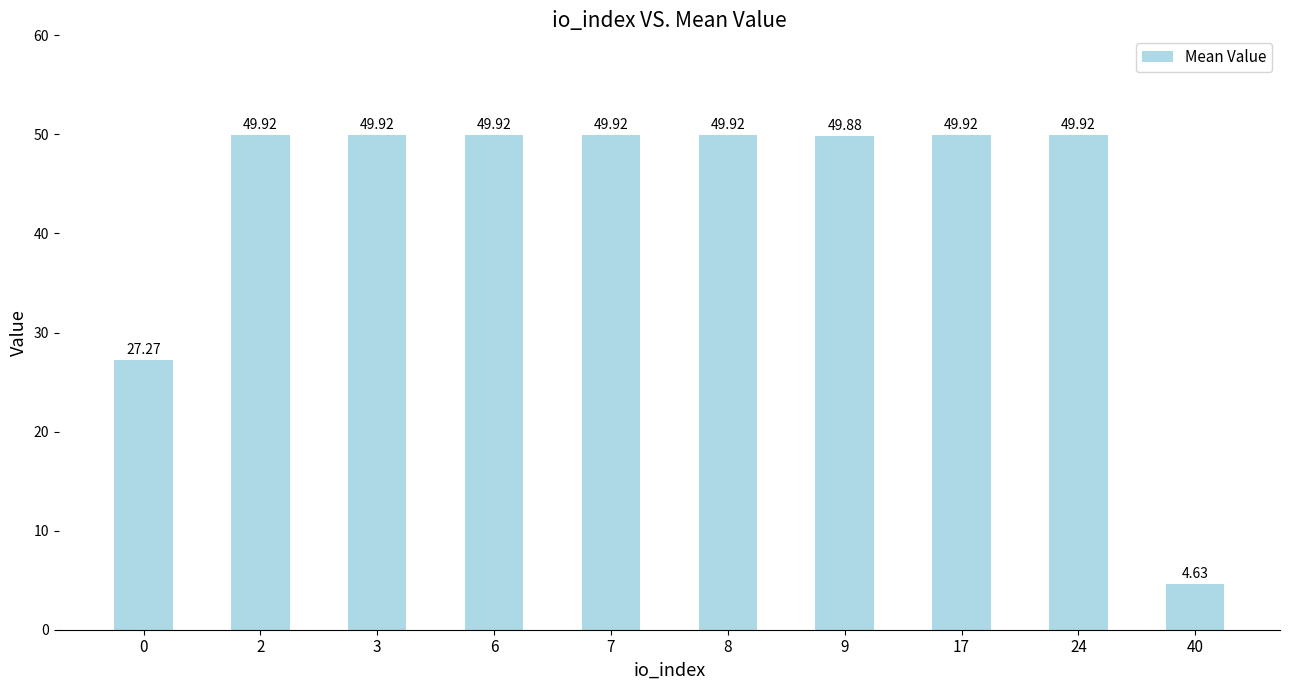

Between 0 and 8, which is larger?

8